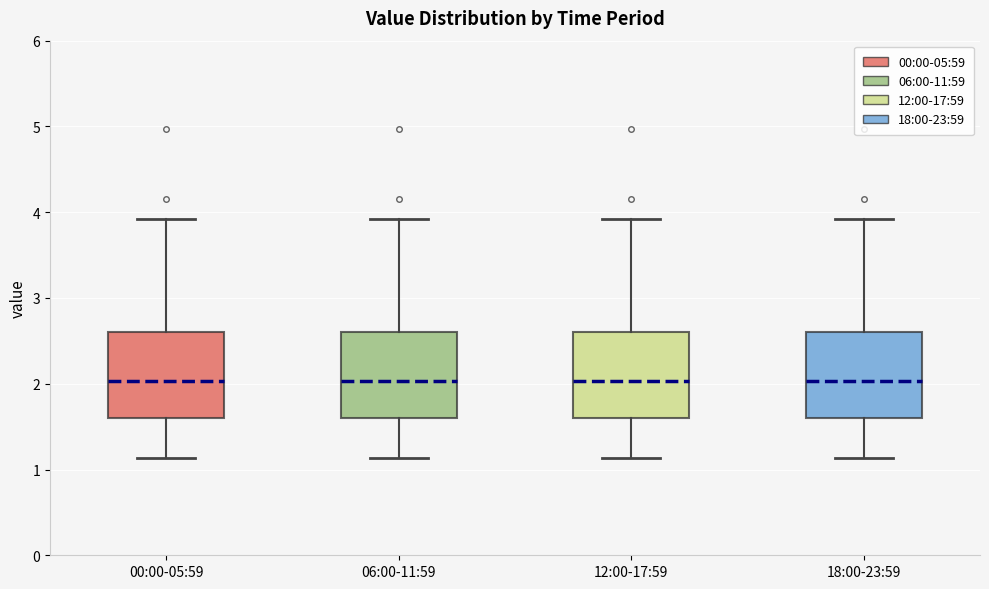

Reading left to right, transcribe this box plot: for each box, give where its median line is, the range the box spans, and where its two whiskers end, as read against the y-axis. The values are not printed on the chart, so give them approximately, as read against the axis.

00:00-05:59: median 2.0, box 1.6 to 2.6, whiskers 1.1 to 3.9
06:00-11:59: median 2.0, box 1.6 to 2.6, whiskers 1.1 to 3.9
12:00-17:59: median 2.0, box 1.6 to 2.6, whiskers 1.1 to 3.9
18:00-23:59: median 2.0, box 1.6 to 2.6, whiskers 1.1 to 3.9